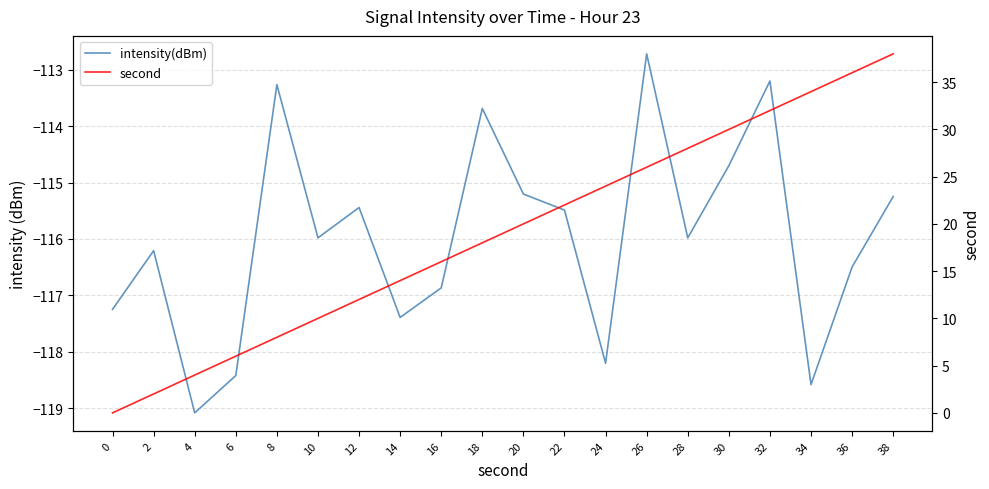

How many data points does each series have?

20